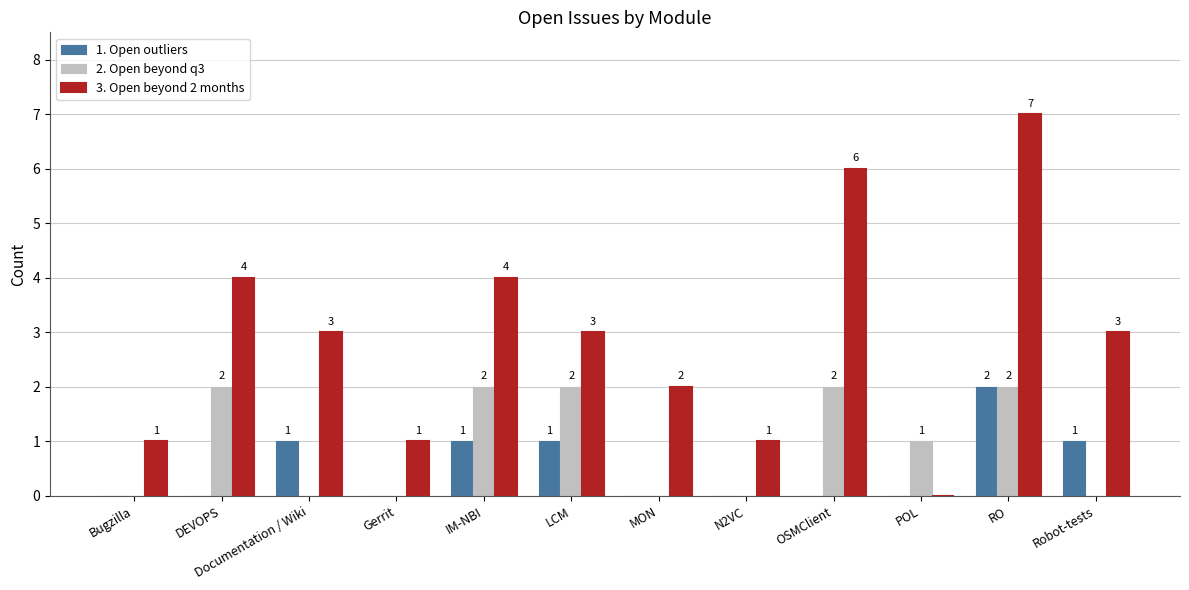

Reading left to right, what are all the values shown in this chart?

1. Open outliers: Bugzilla=0	DEVOPS=0	Documentation / Wiki=1	Gerrit=0	IM-NBI=1	LCM=1	MON=0	N2VC=0	OSMClient=0	POL=0	RO=2	Robot-tests=1
2. Open beyond q3: Bugzilla=0	DEVOPS=2	Documentation / Wiki=0	Gerrit=0	IM-NBI=2	LCM=2	MON=0	N2VC=0	OSMClient=2	POL=1	RO=2	Robot-tests=0
3. Open beyond 2 months: Bugzilla=1	DEVOPS=4	Documentation / Wiki=3	Gerrit=1	IM-NBI=4	LCM=3	MON=2	N2VC=1	OSMClient=6	POL=0	RO=7	Robot-tests=3